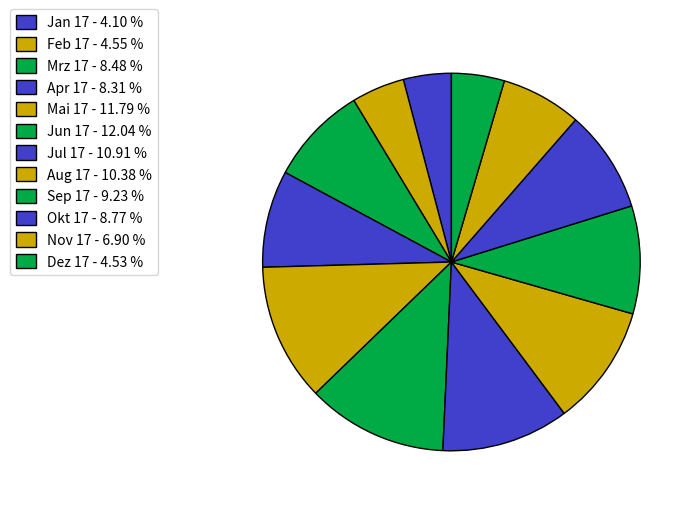

Which category has the biggest portion of the pie?

Jun 17